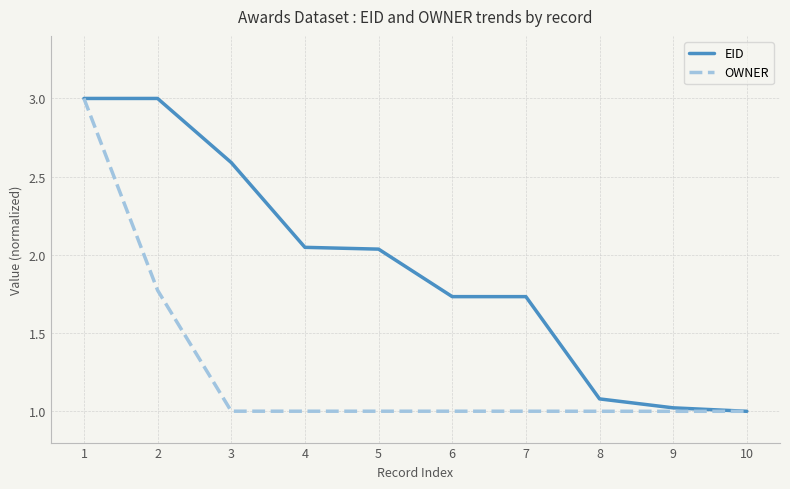

At which label is OWNER closest to 2?

2